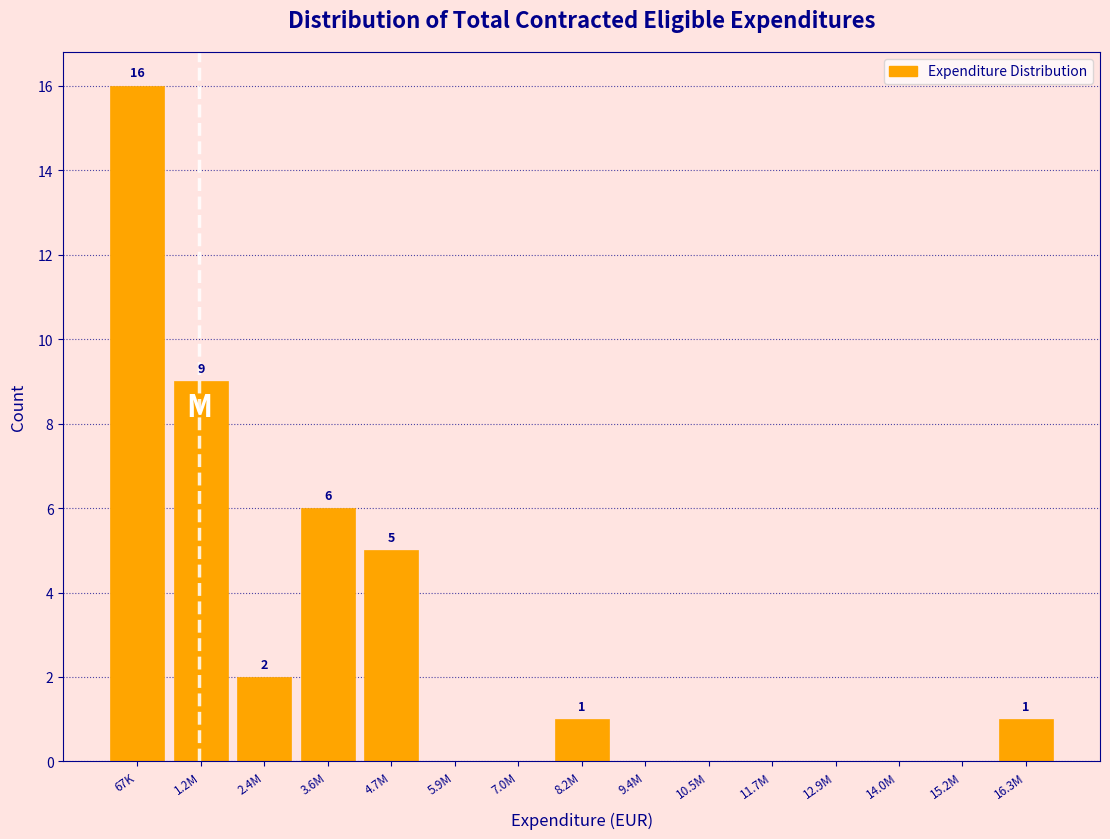

Reading left to right, list all the values displayed in this chart.

67K=16	1.2M=9	2.4M=2	3.6M=6	4.7M=5	5.9M=0	7.0M=0	8.2M=1	9.4M=0	10.5M=0	11.7M=0	12.9M=0	14.0M=0	15.2M=0	16.3M=1